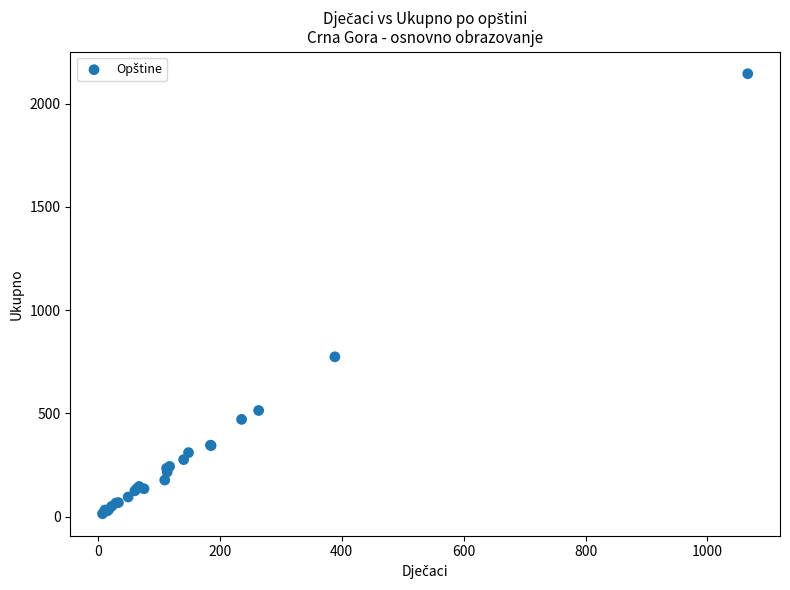

What Y value in the scatter plot is closest to 1079?

774